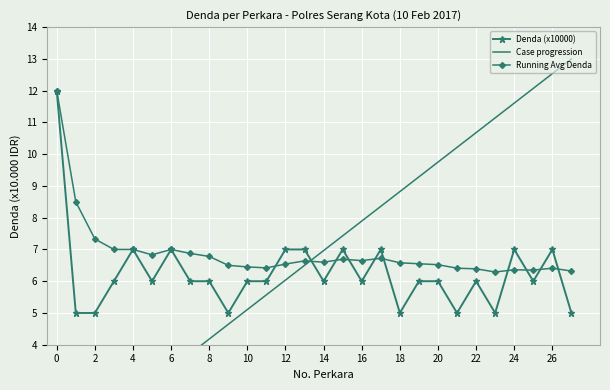

Rank the series by their average value, from lowest to highest.

Denda (x10000), Case progression, Running Avg Denda